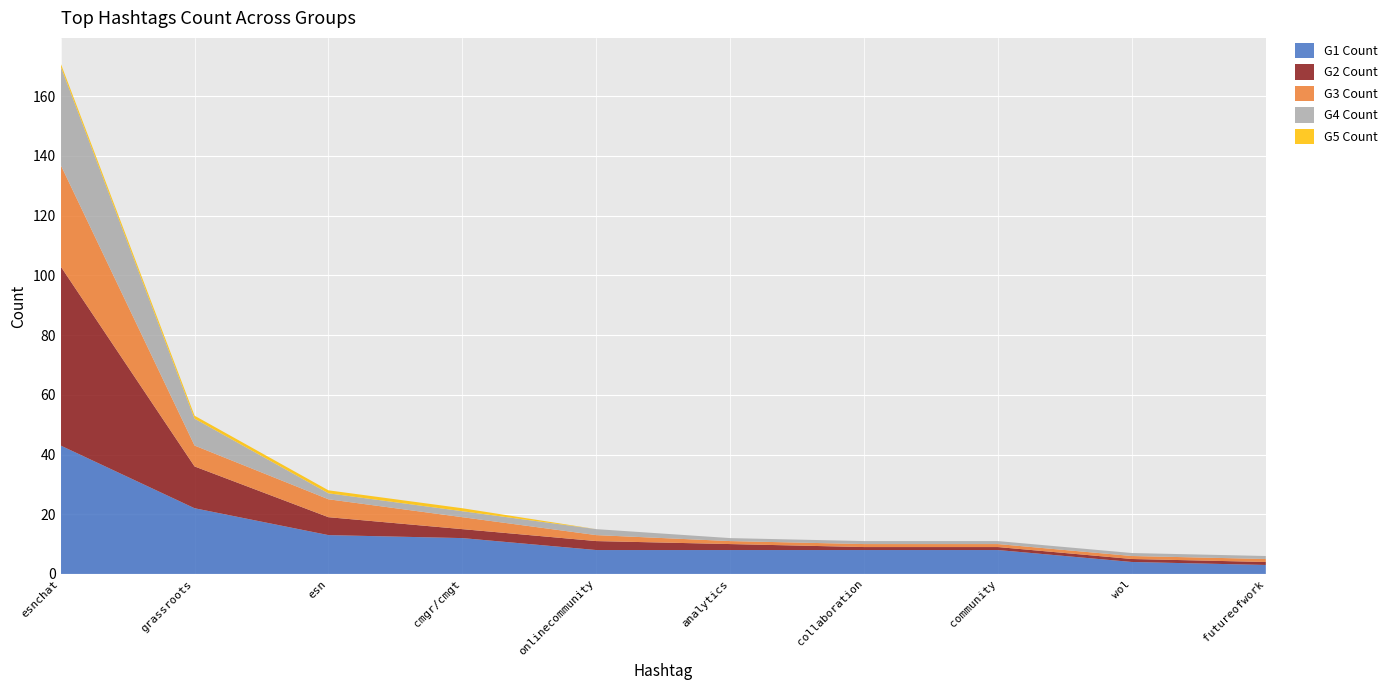

Reading left to right, list all the values displayed in this chart.

G1 Count: 43	22	13	12	8	8	8	8	4	3
G2 Count: 60	14	6	3	3	2	1	1	1	1
G3 Count: 34	7	6	4	2	1	1	1	1	1
G4 Count: 33	9	2	2	2	1	1	1	1	1
G5 Count: 1	1	1	1	0	0	0	0	0	0